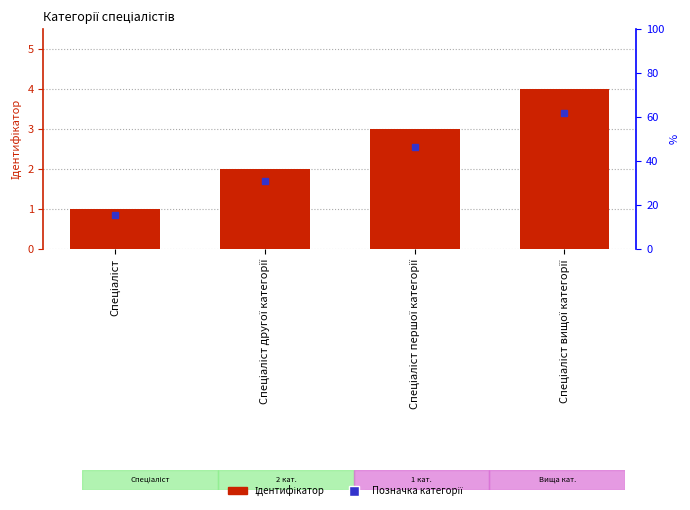

Is it true that the value at Спеціаліст вищої категорії is 6?

False